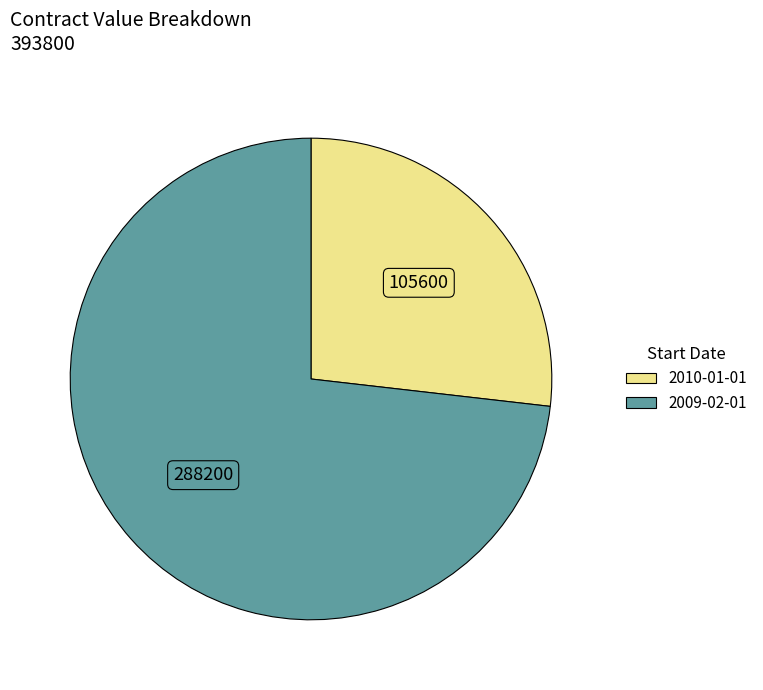

Do 2009-02-01 and 2010-01-01 together represent more than half of the pie?

Yes